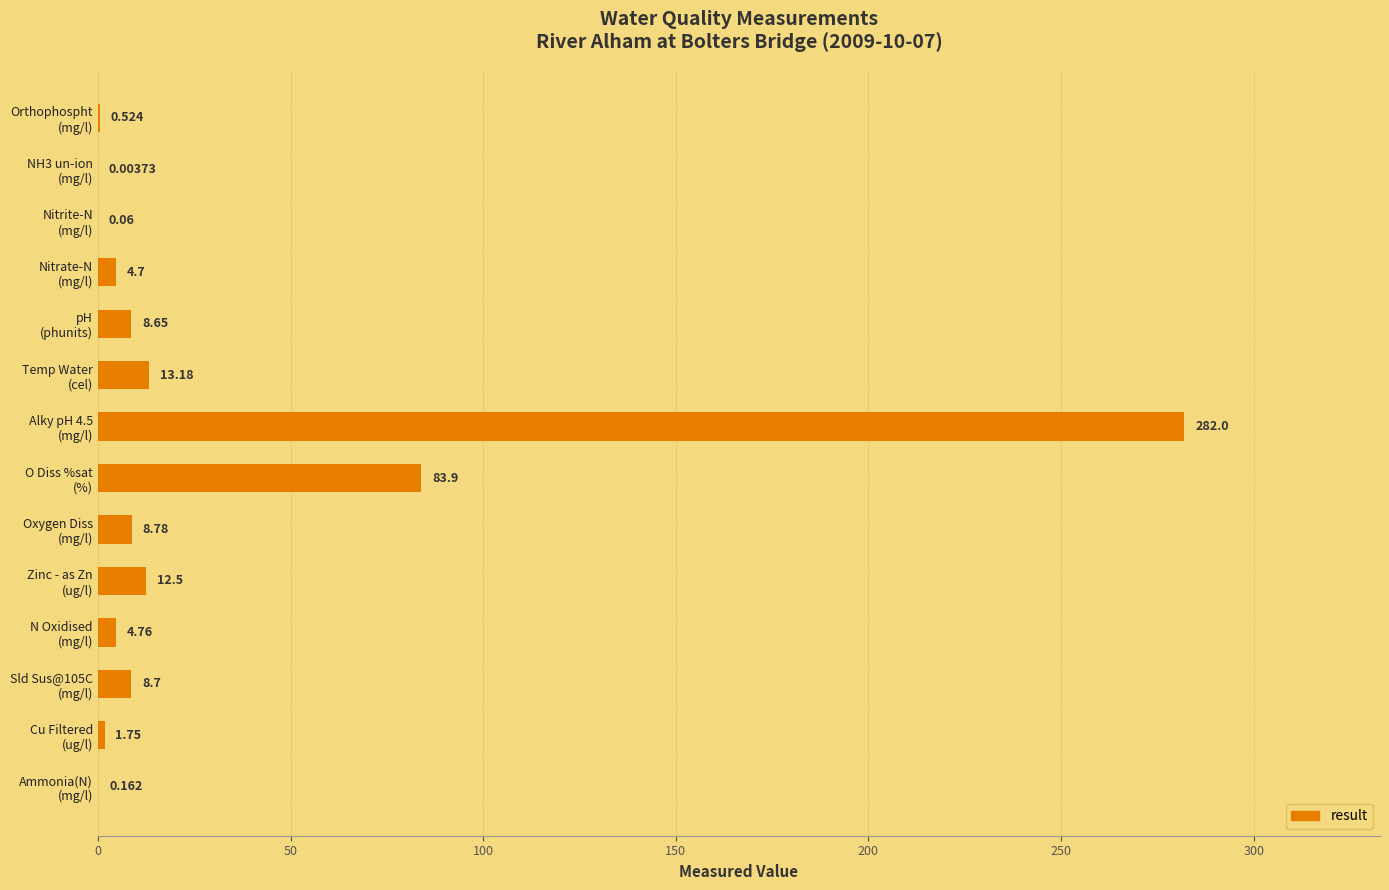

At which label is the value closest to 141?

O Diss %sat
(%)